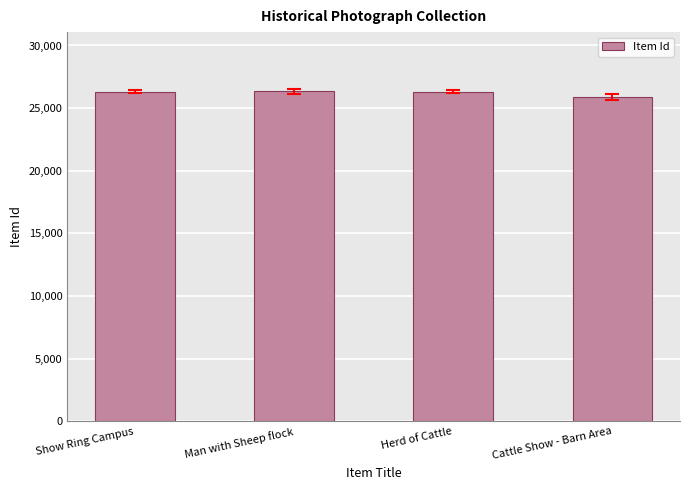

Which category has the lowest value across all series?

Cattle Show - Barn Area